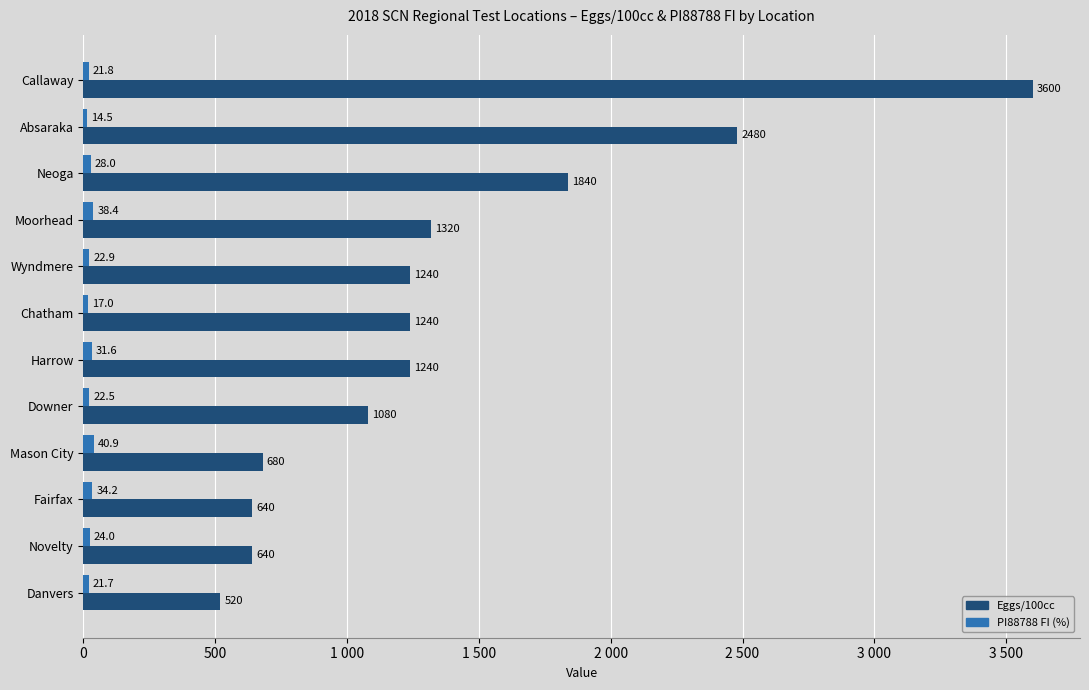

List the series in order of their overall mean, highest first.

Eggs/100cc, PI88788 FI (%)